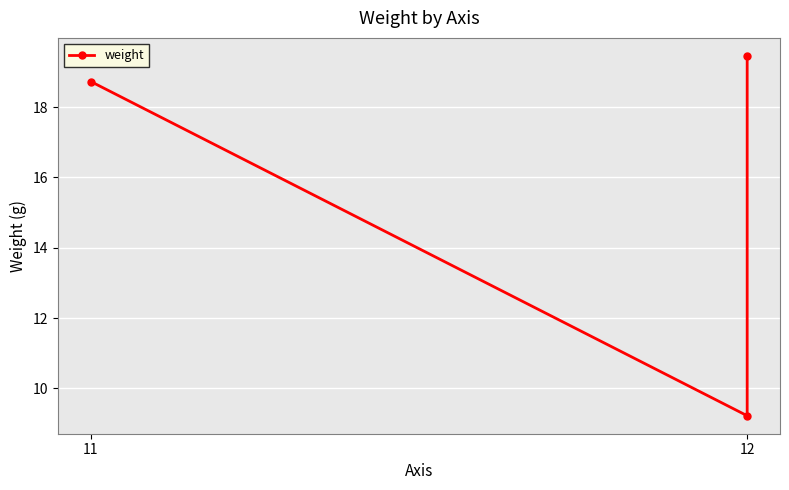

What is the maximum value shown in the chart?

19.5